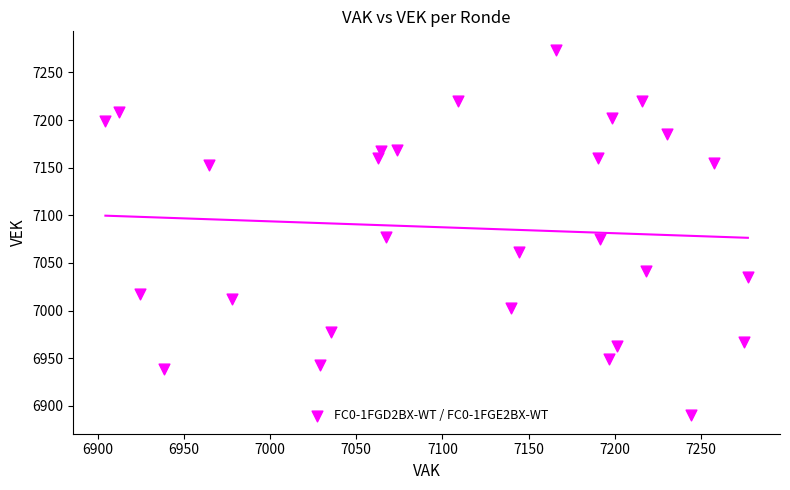

What is the range of Y values (max minus min)?

384.1